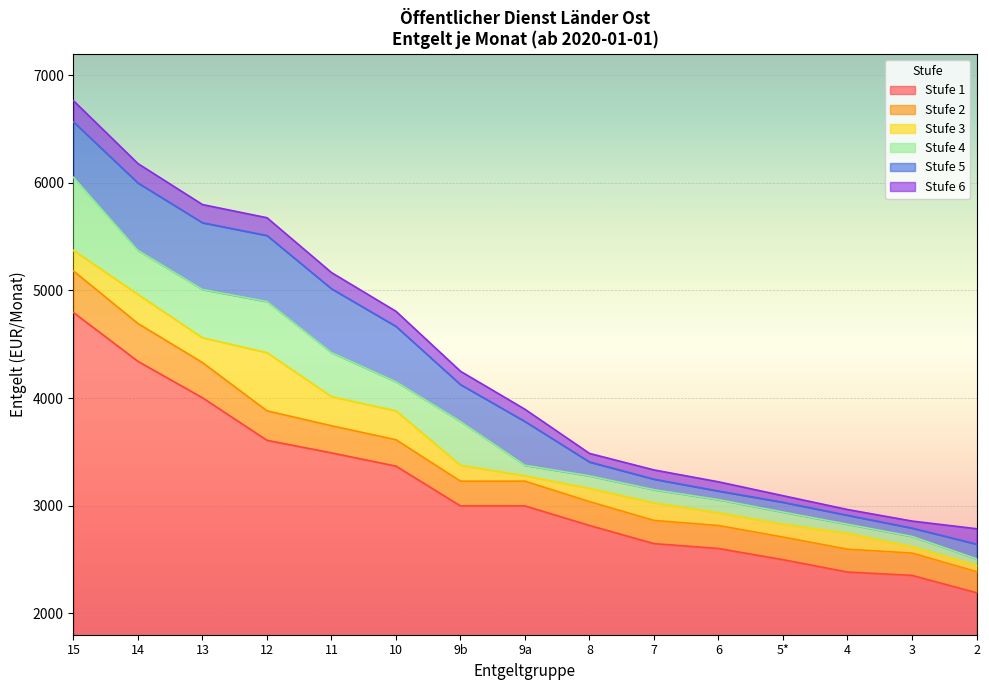

What is the average value of the Stufe 3 series?

3574.3